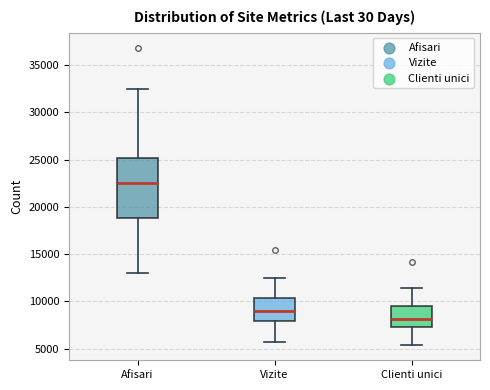

Where does the lower whisker of the box for Afisari end on the y-axis? The values are not printed on the chart, so give them approximately, as read against the axis.

13000